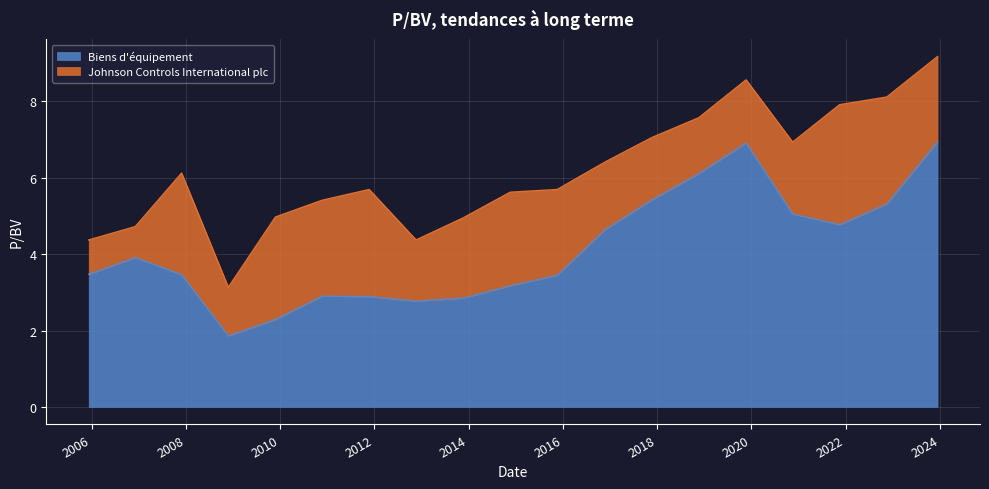

Is it true that the value at 2022-11-15 is 7.9?

False